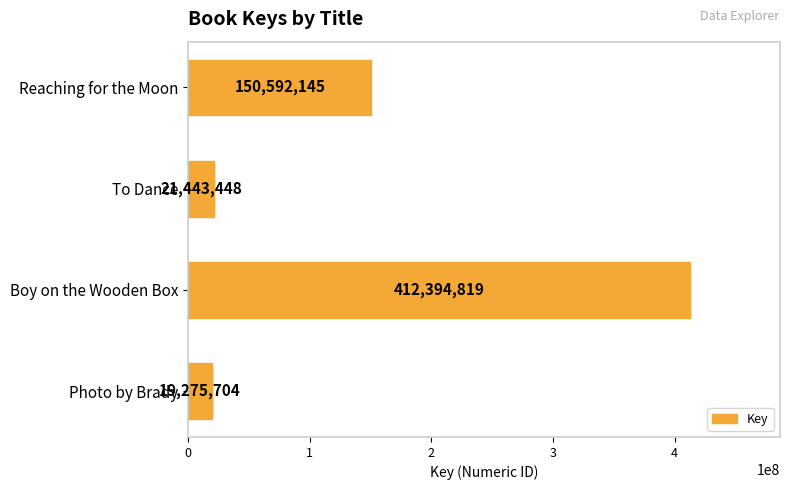

What is the maximum value shown in the chart?

412394819